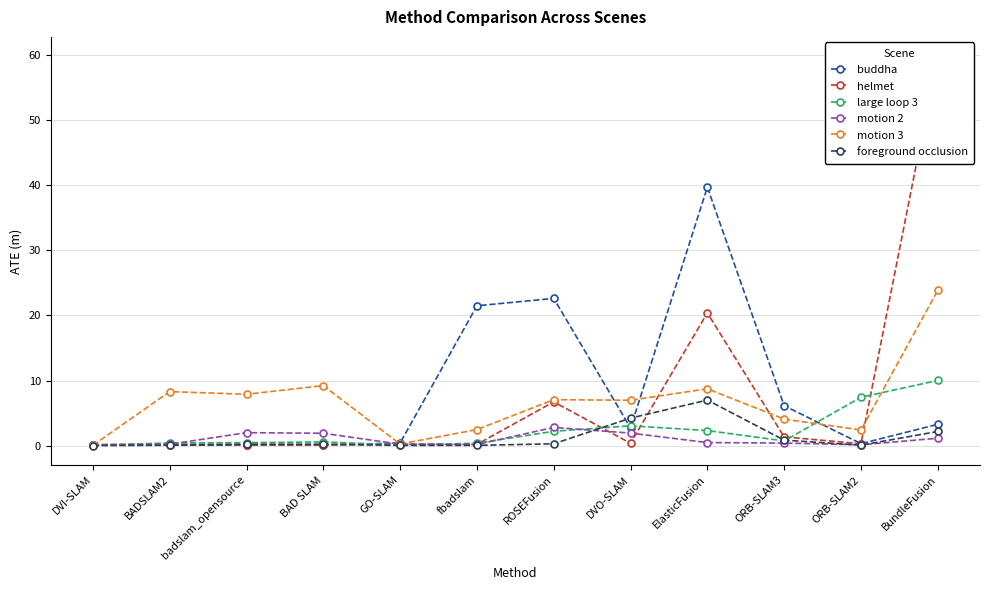

True or false: foreground occlusion has more than 1 points higher than both neighbors.

False